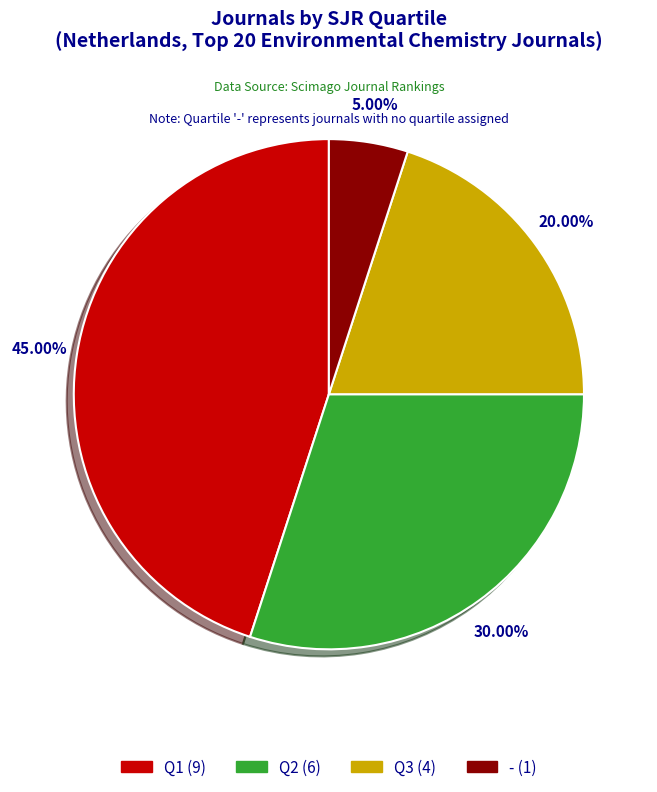

How many segments does this pie chart have?

4